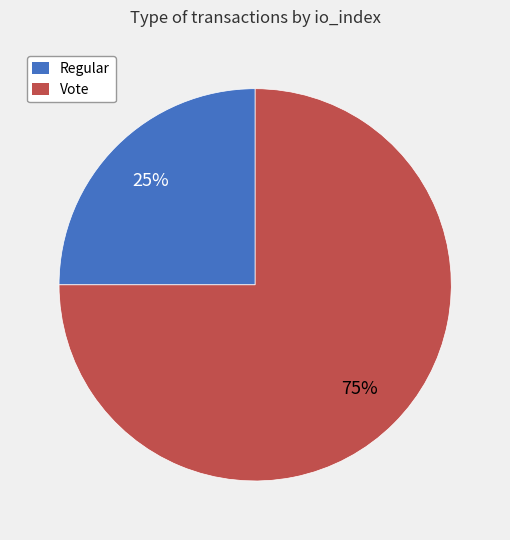

To the nearest percent, what is the difference between the Regular and Vote slice percentages?

50%